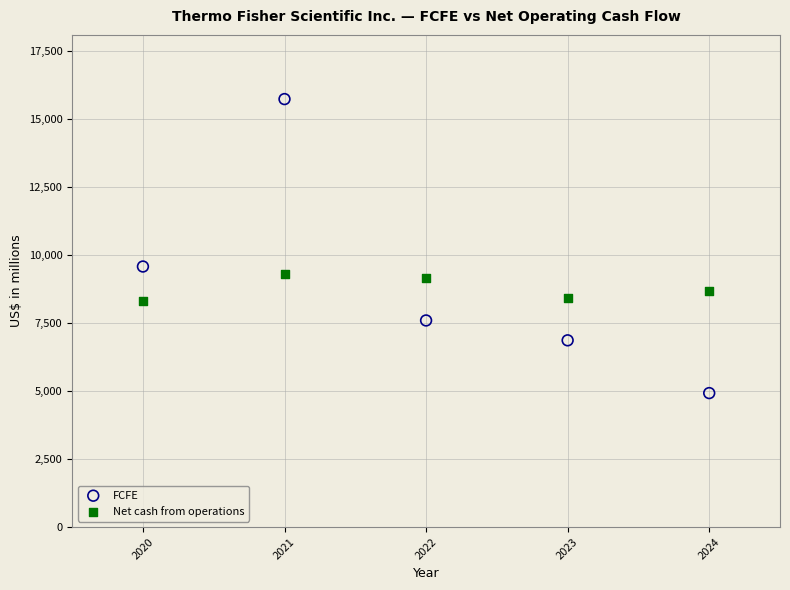

Across all data points, what is the range of Y values (max minus min)?

10799